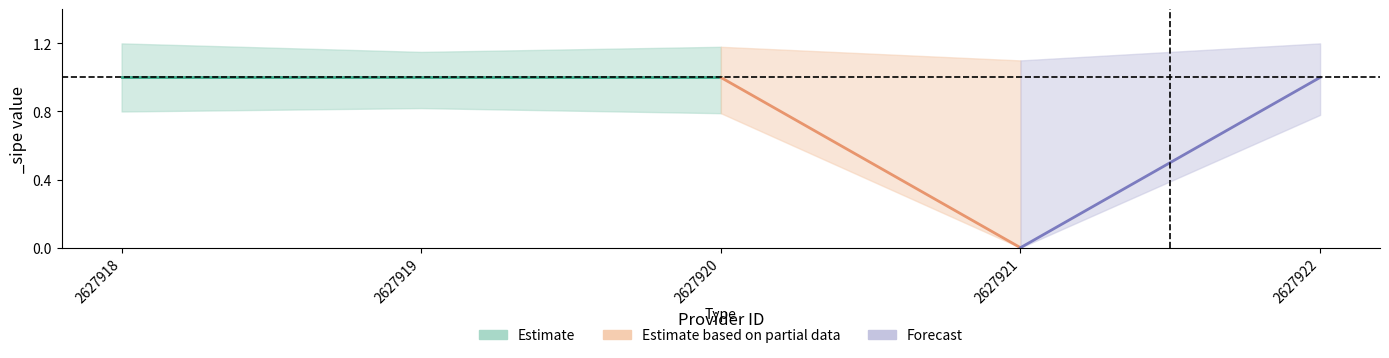

What is the value of the lower point at the 5th from the left?

0.8